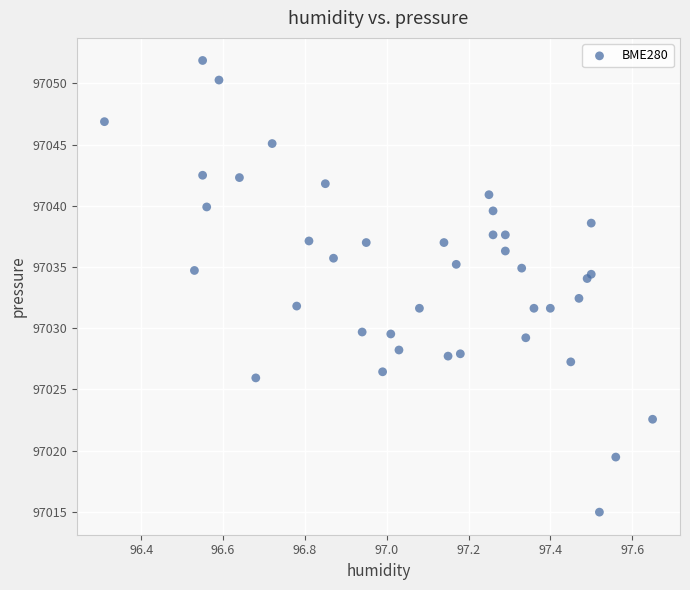

What Y value in the scatter plot is closest to 97033?

97032.4